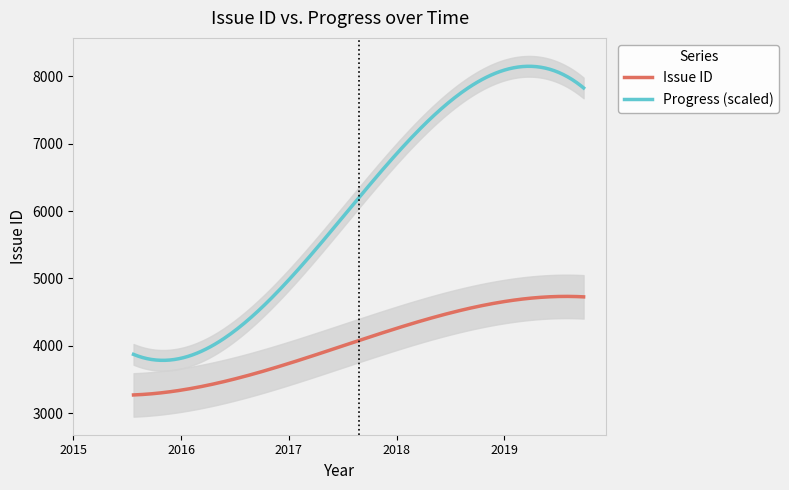

In Issue ID, how many points are higher than both neighbors (excluding endpoints)?

1